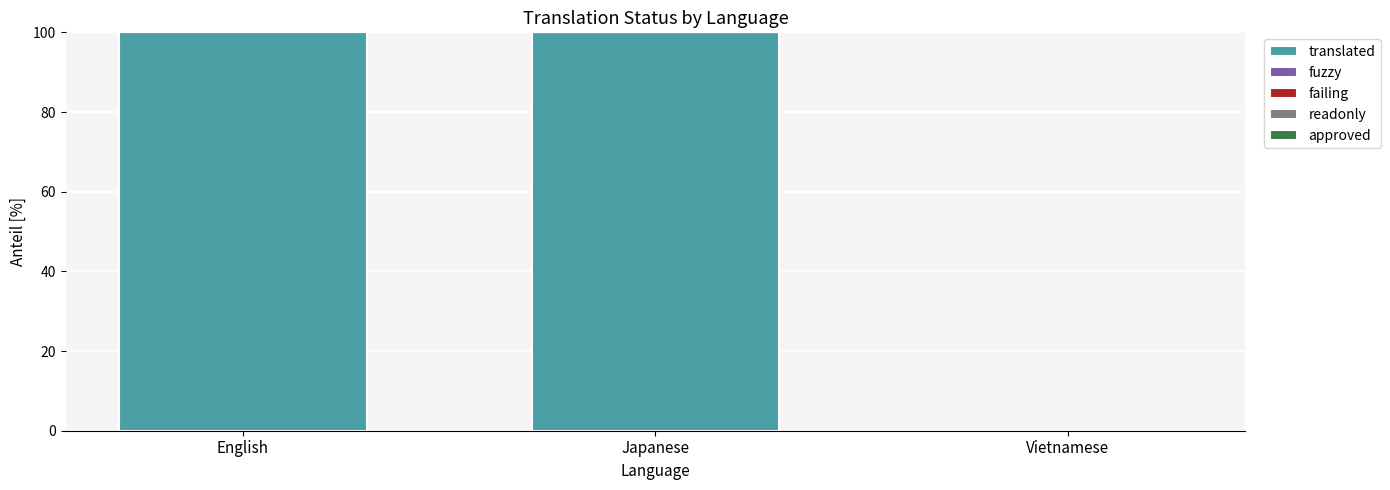

Where is translated nearest to the value 50?

English